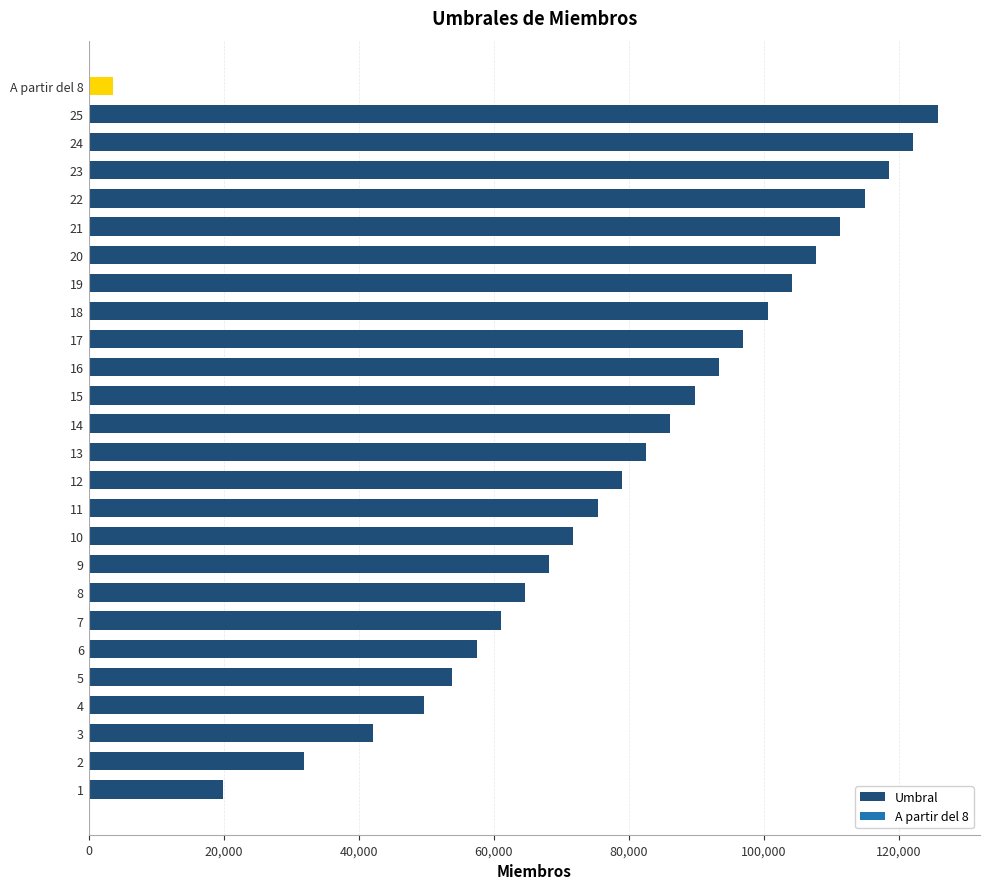

How many values are below 82559?

13